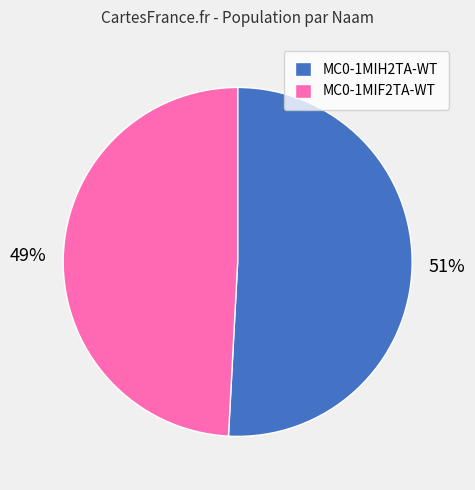

Which slice is the largest?

MC0-1MIH2TA-WT